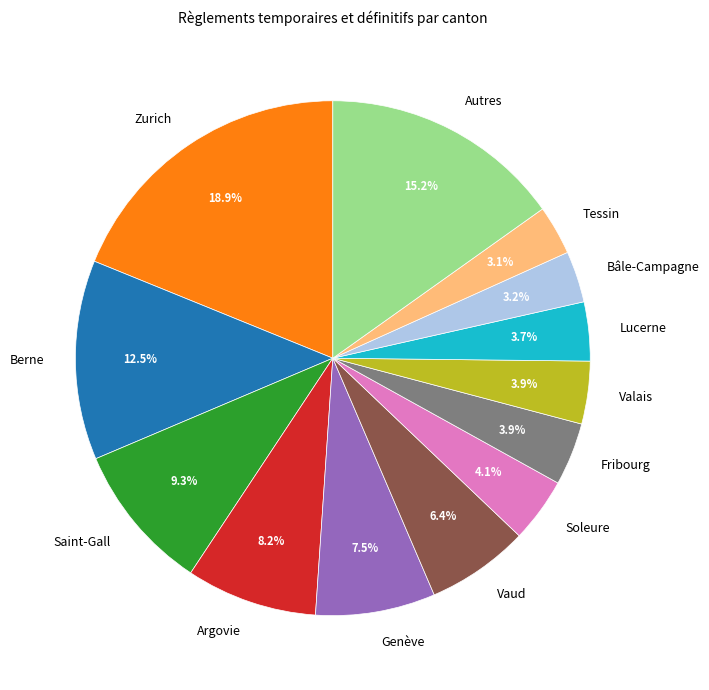

Which has a higher value, Vaud or Lucerne?

Vaud